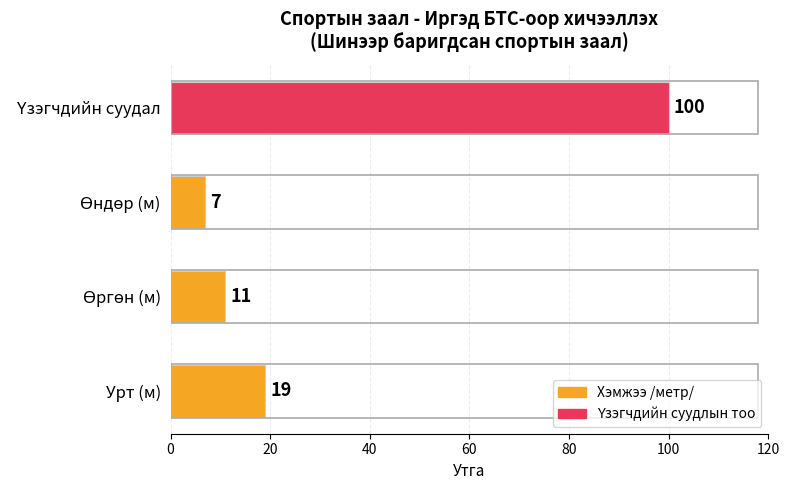

Where is the data nearest to the value 53?

Урт (м)